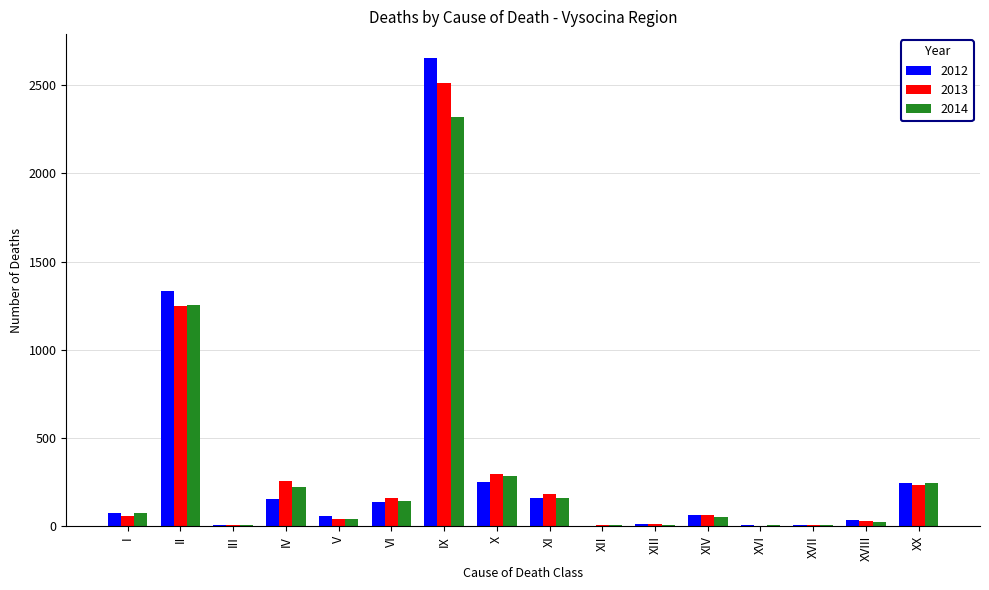

The 2013 series shows 233 at XX. True or false?

True